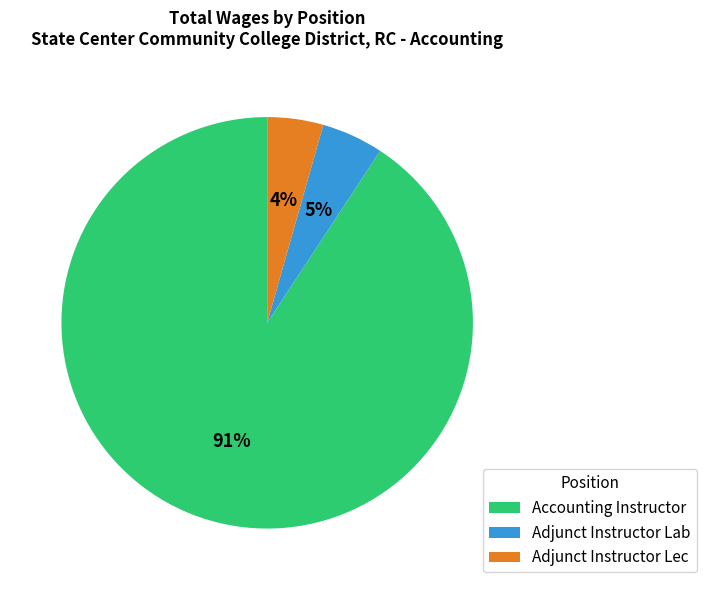

Is there any slice that represents more than half of the pie?

Yes